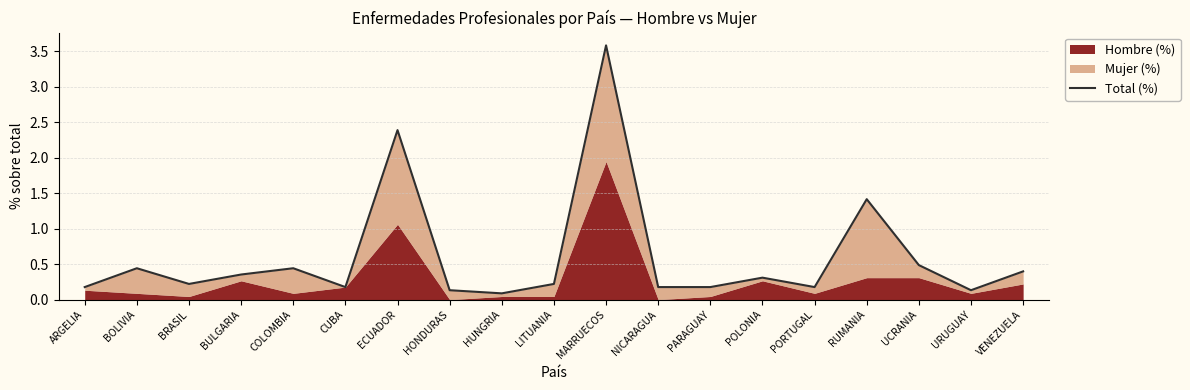

Does the chart display data point markers on the line(s)?

No